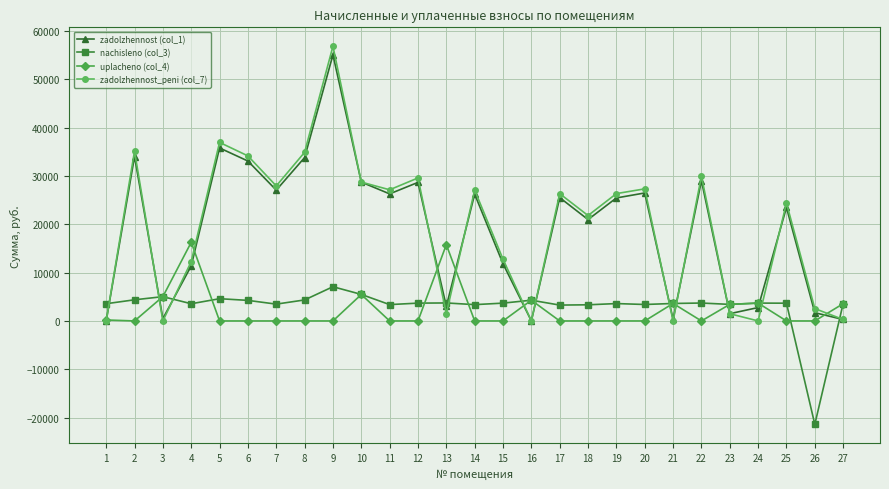

Which series has the largest range (max minus min)?

zadolzhennost_peni (col_7)